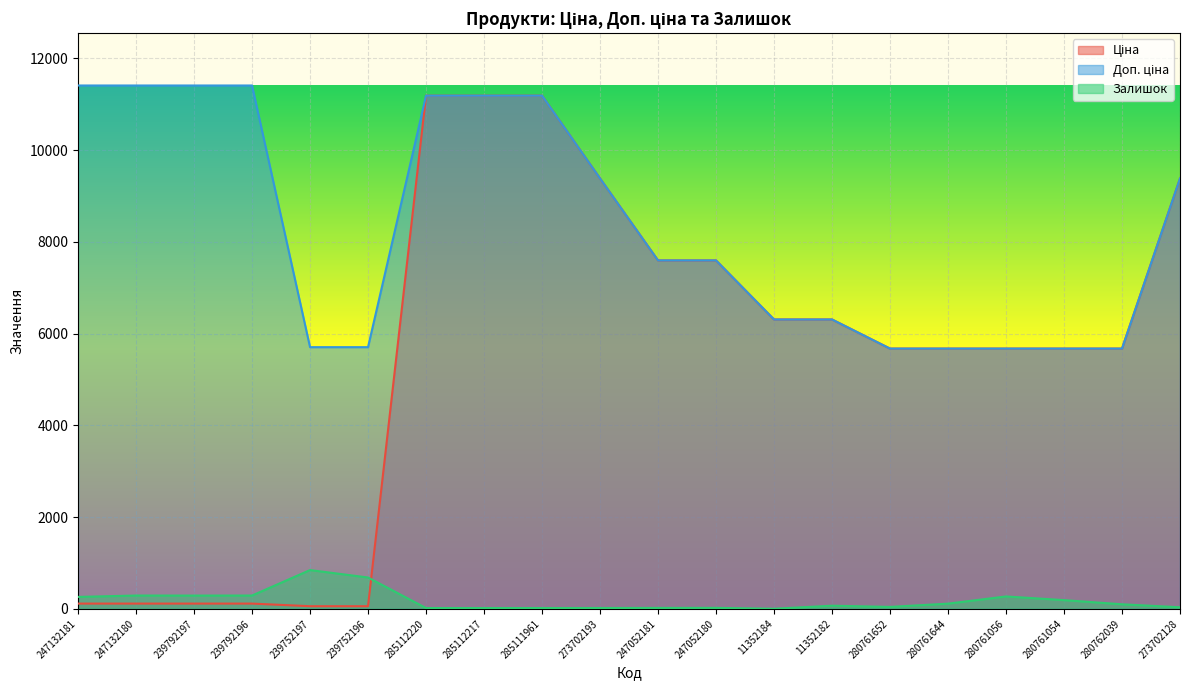

At which label does Залишок reach its peak?

239752197